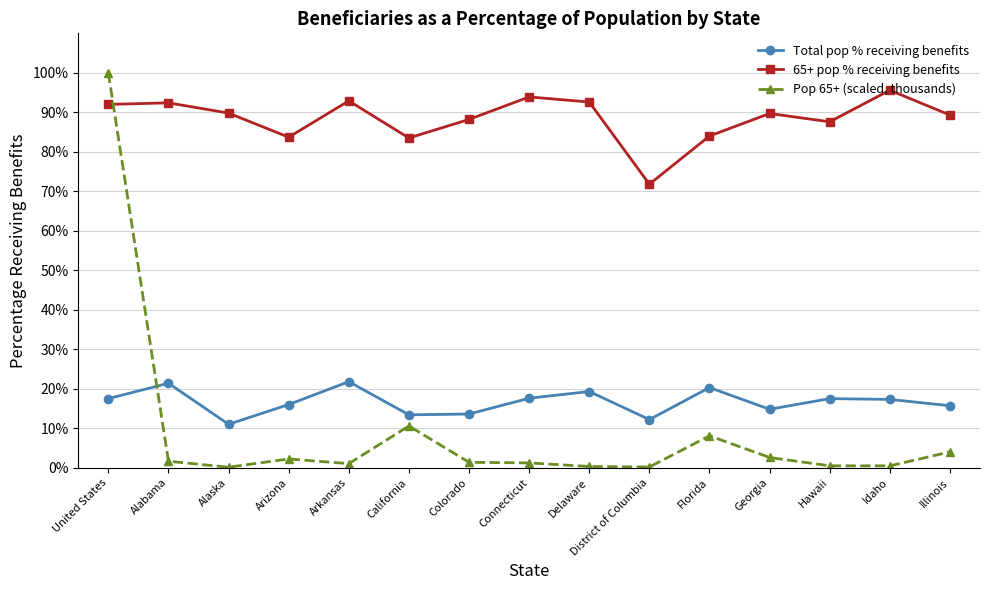

What is the average value of the 65+ pop % receiving benefits series?

88.5